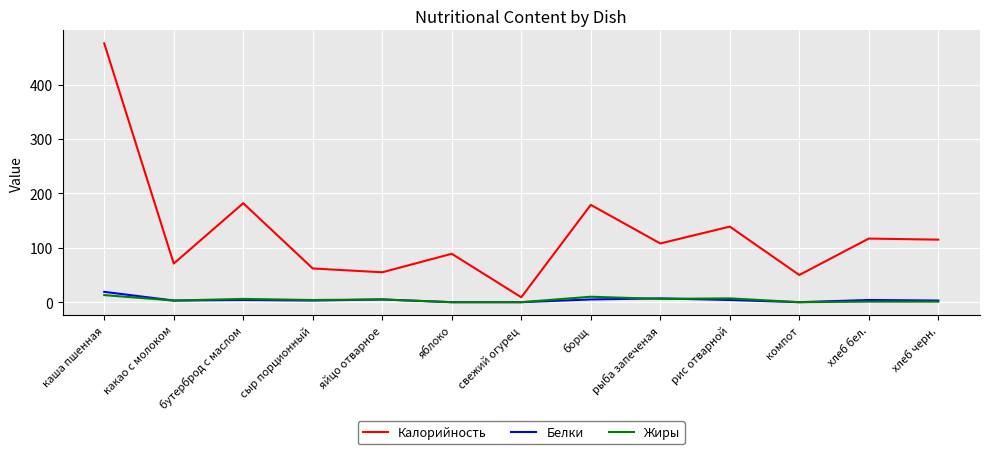

At which category does the chart reach its peak across all series?

каша пшенная